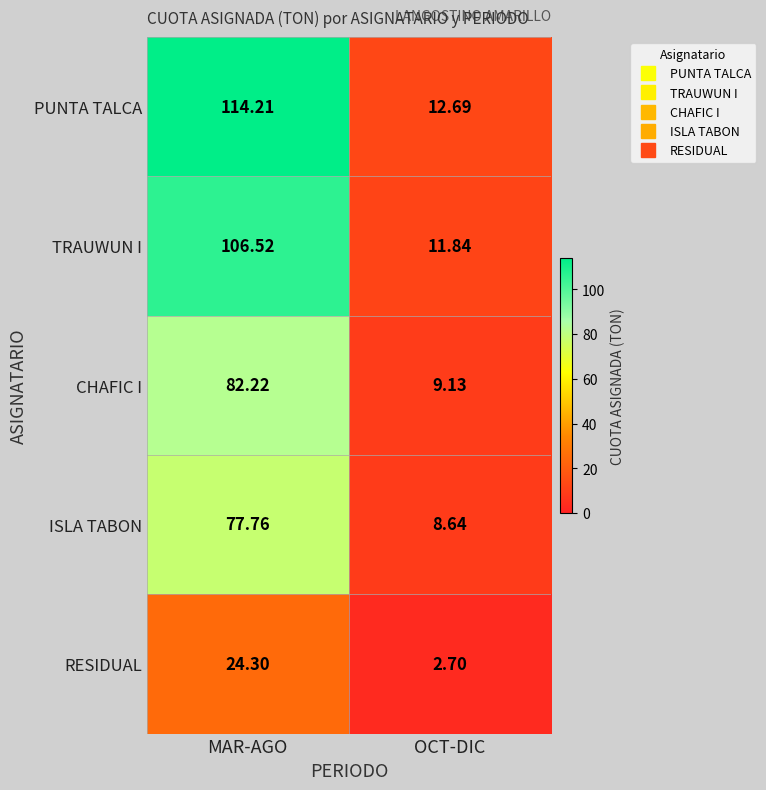

At which category is the sum across all series the highest?

MAR-AGO